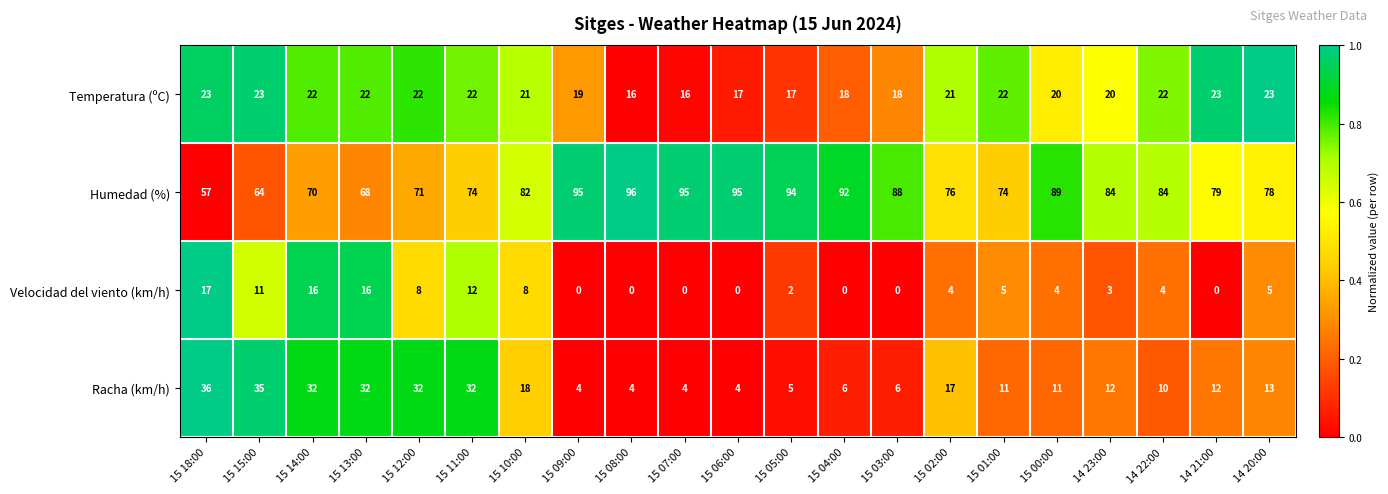

Which series has the largest total across all categories?

Humedad (%)